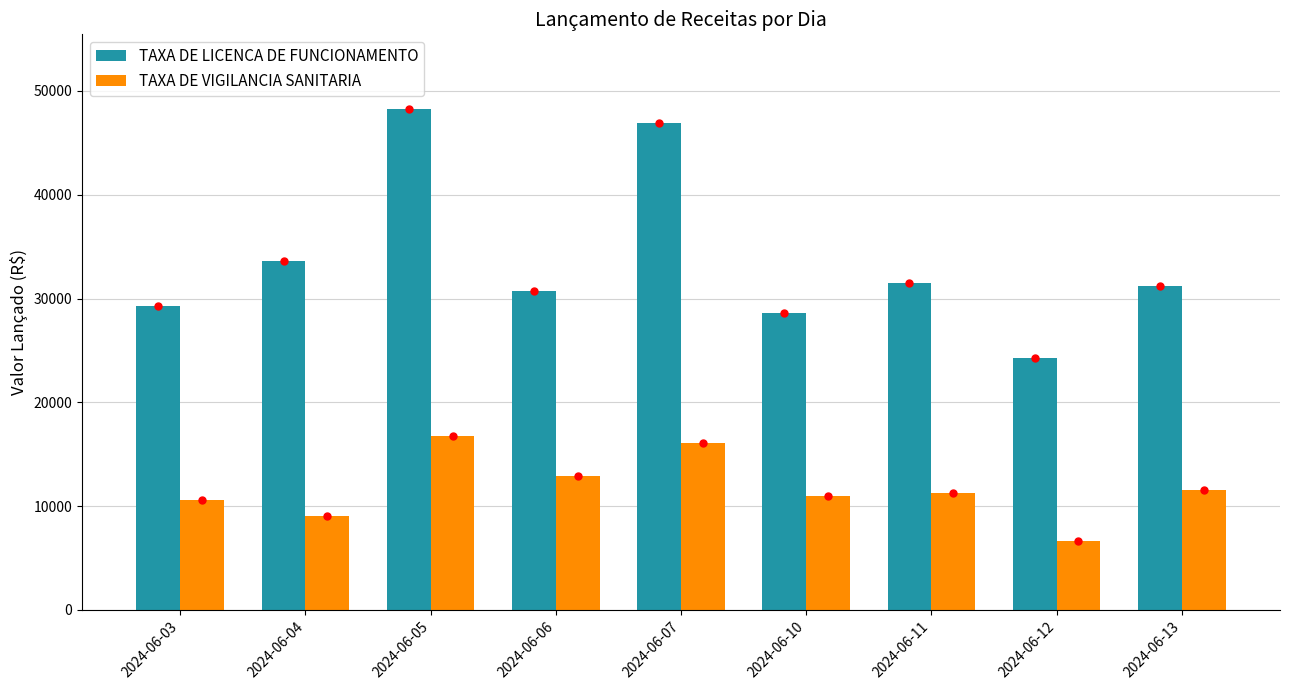

Are the bars horizontal?

No